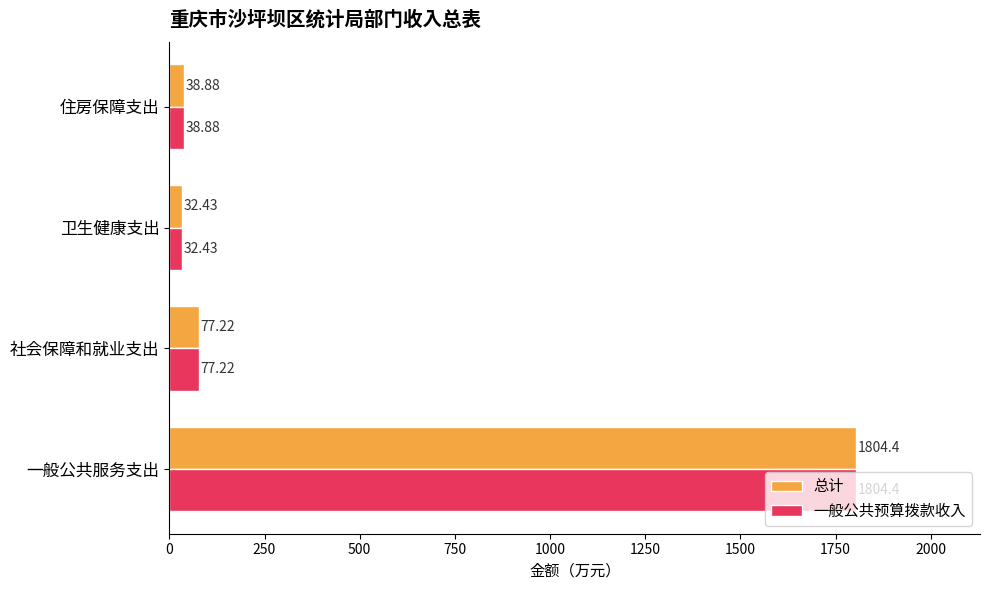

List the labels in order of 总计 value, largest first.

一般公共服务支出, 社会保障和就业支出, 住房保障支出, 卫生健康支出